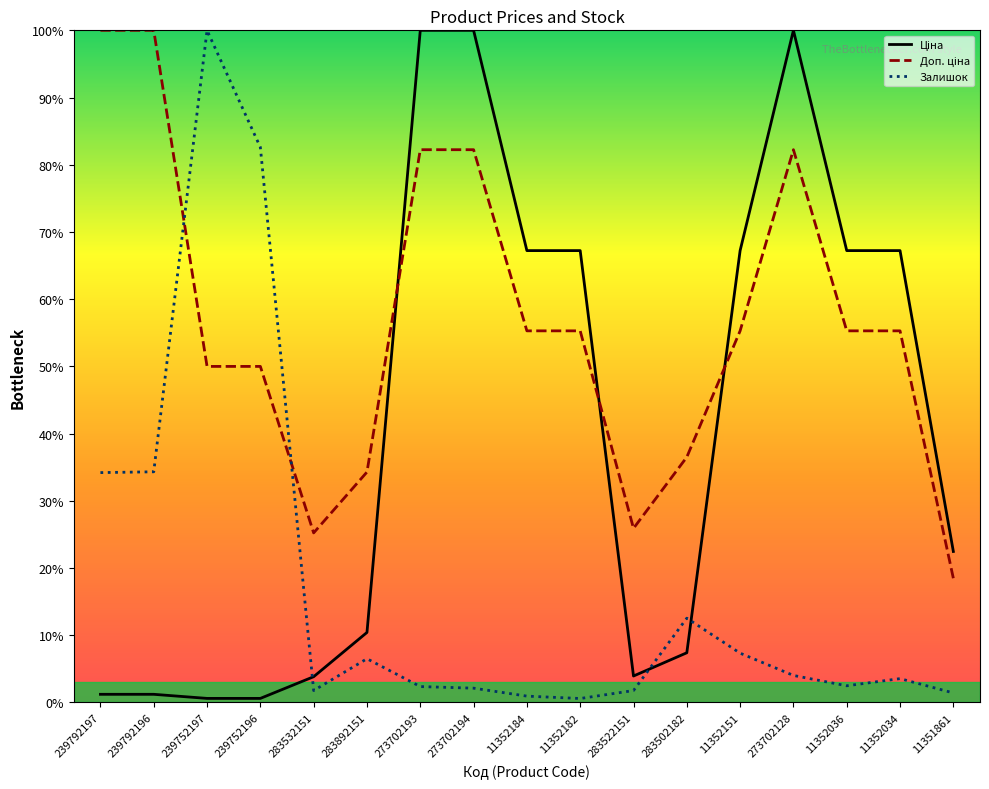

Which series ends up on top after the final intersection of Ціна (line) and Залишок (line)?

Ціна (line)